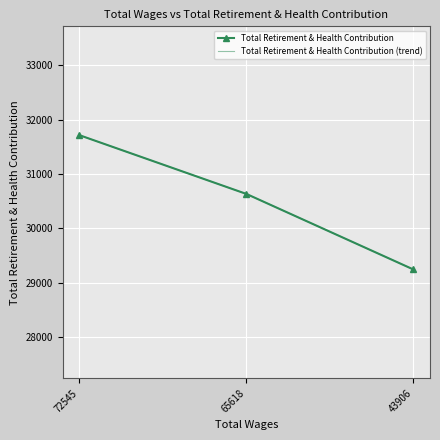

The Total Retirement & Health Contribution series shows 31712 at 72545. True or false?

True